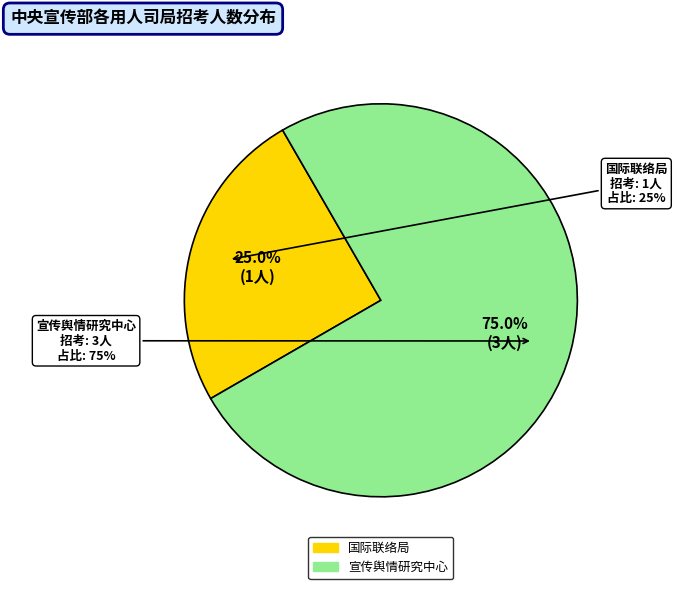

Is it true that 国际联络局 is 25% of the pie?

True